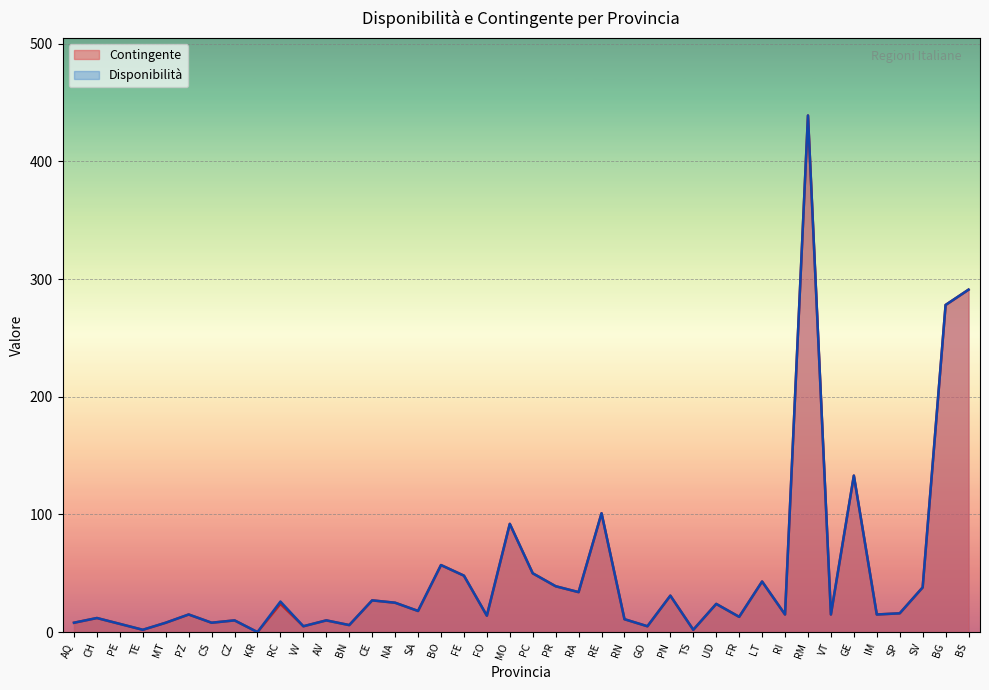

Reading left to right, what are all the values shown in this chart?

8	12	7	2	8	15	8	10	0	24	5	10	6	27	25	18	57	48	14	92	50	39	34	101	11	5	31	2	24	13	43	15	439	15	133	15	16	38	278	291